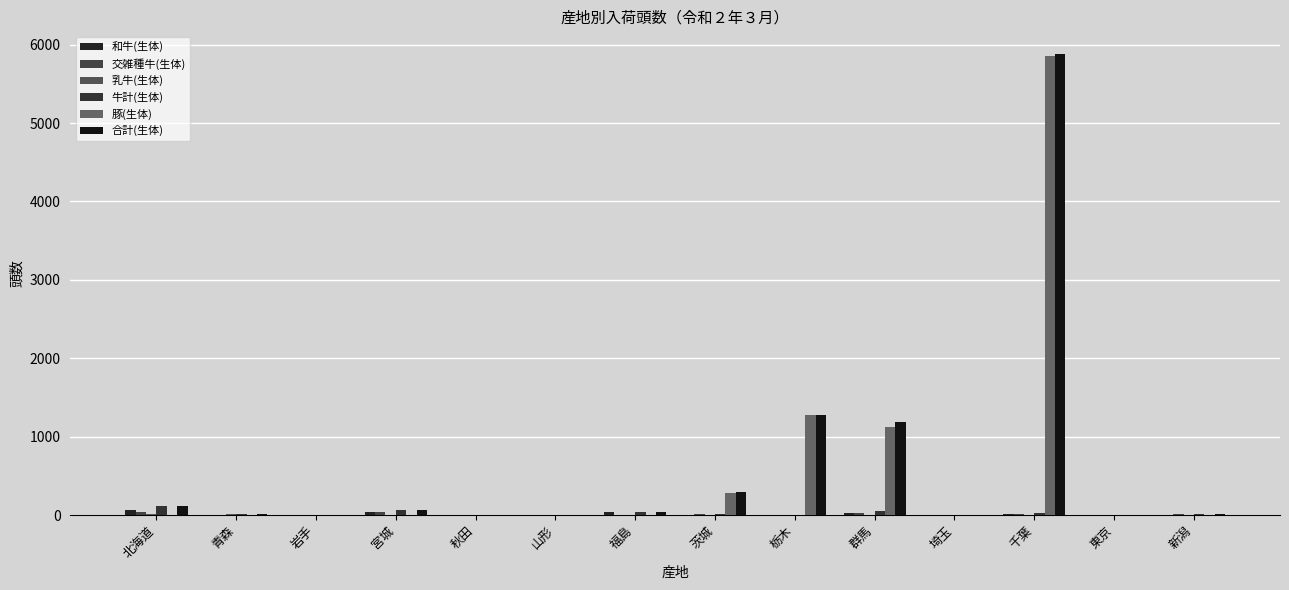

Does the chart contain stacked bars?

No